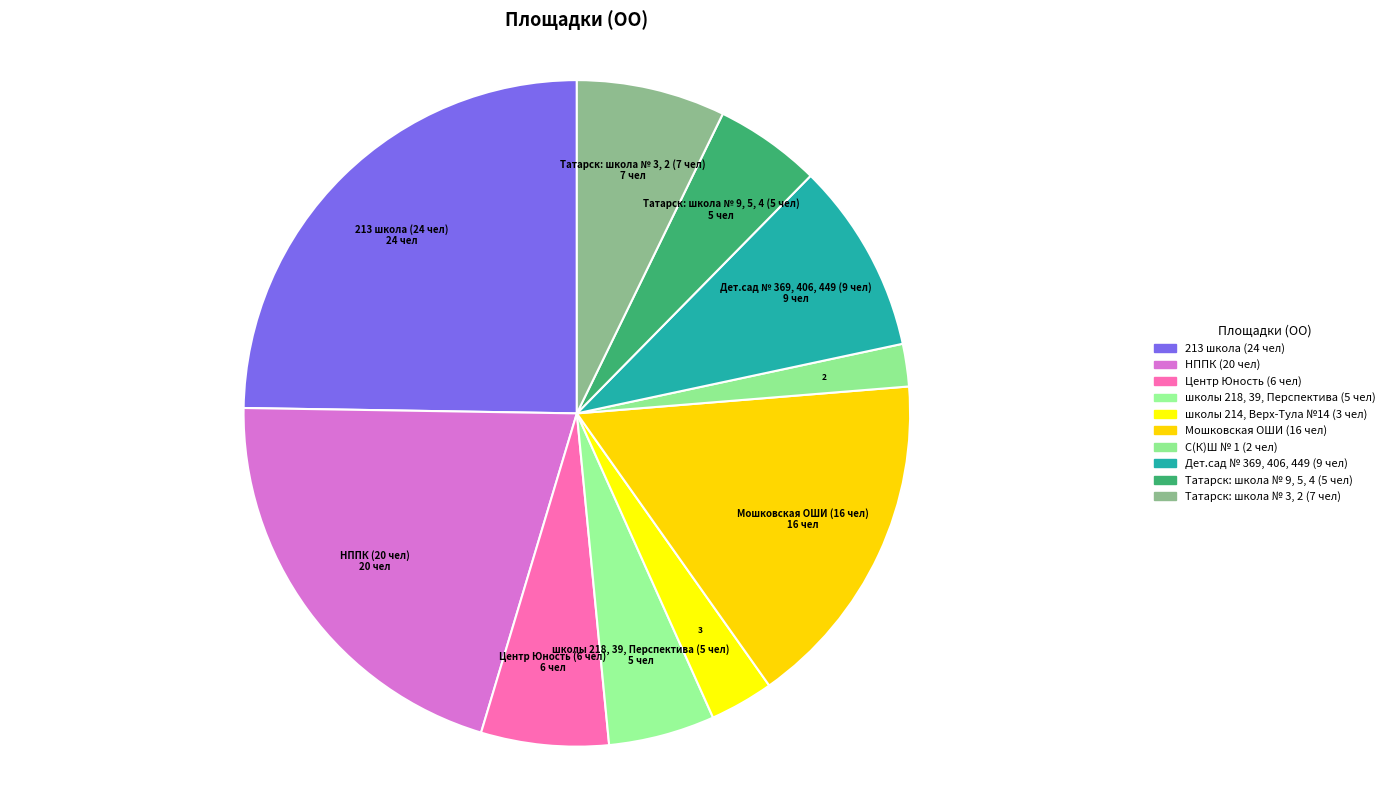

How many slices are in this pie chart?

10